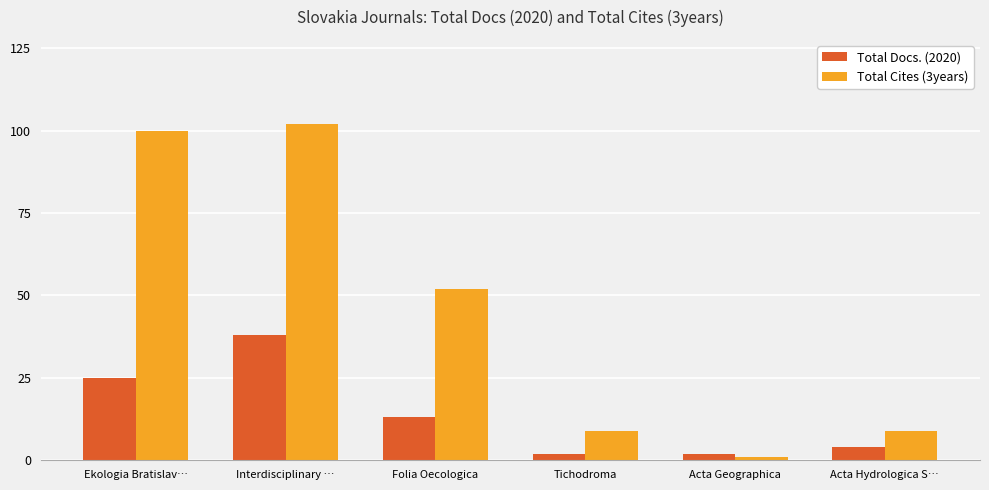

What are all the series names shown in the legend?

Total Docs. (2020), Total Cites (3years)